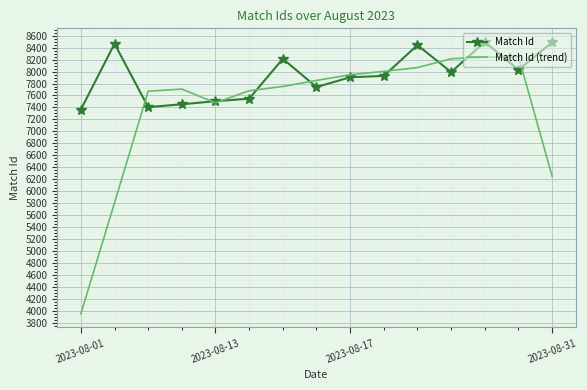

List the series in order of their overall mean, highest first.

Match Id, Match Id (trend)